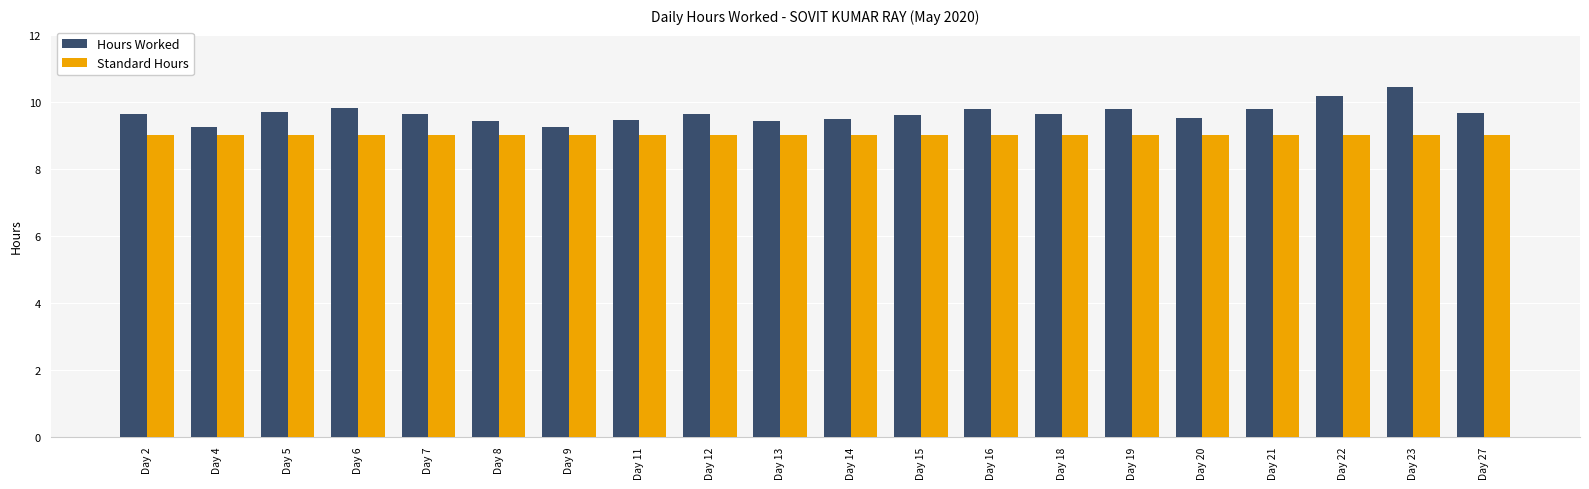

At which category does the chart reach its peak across all series?

Day 23